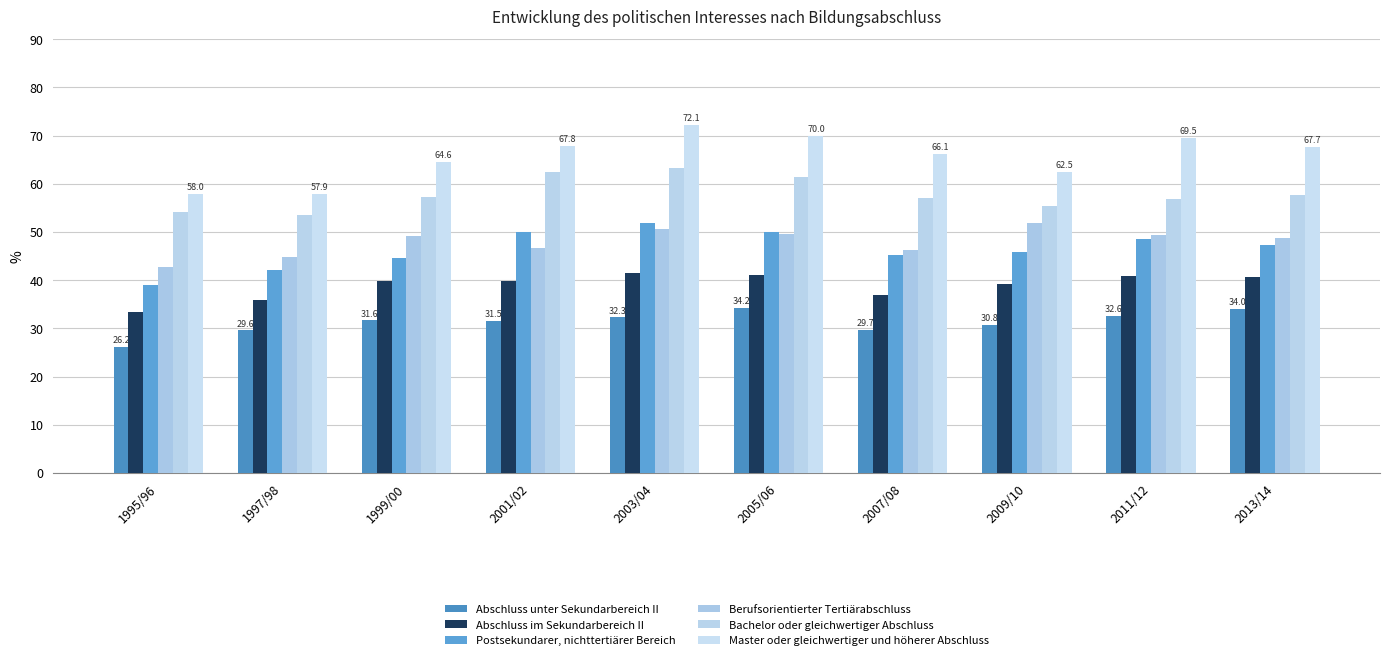

What is the average value of the Berufsorientierter Tertiärabschluss series?

48.0